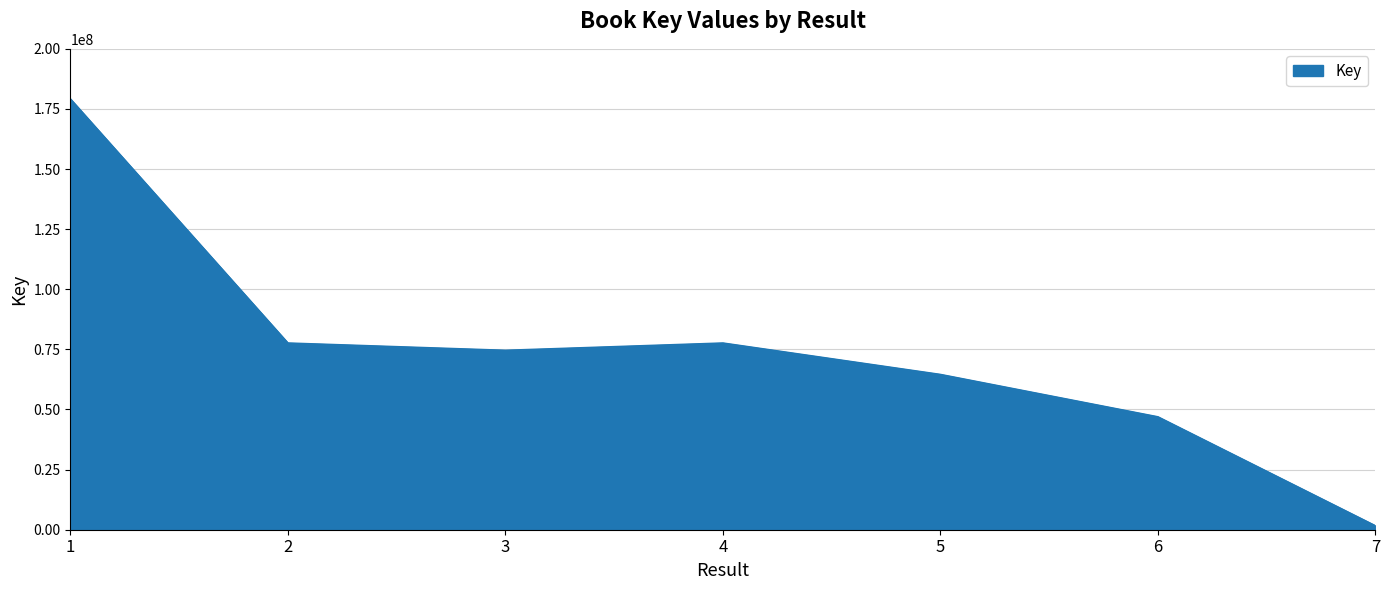

The value at 4 is 77686358. True or false?

True